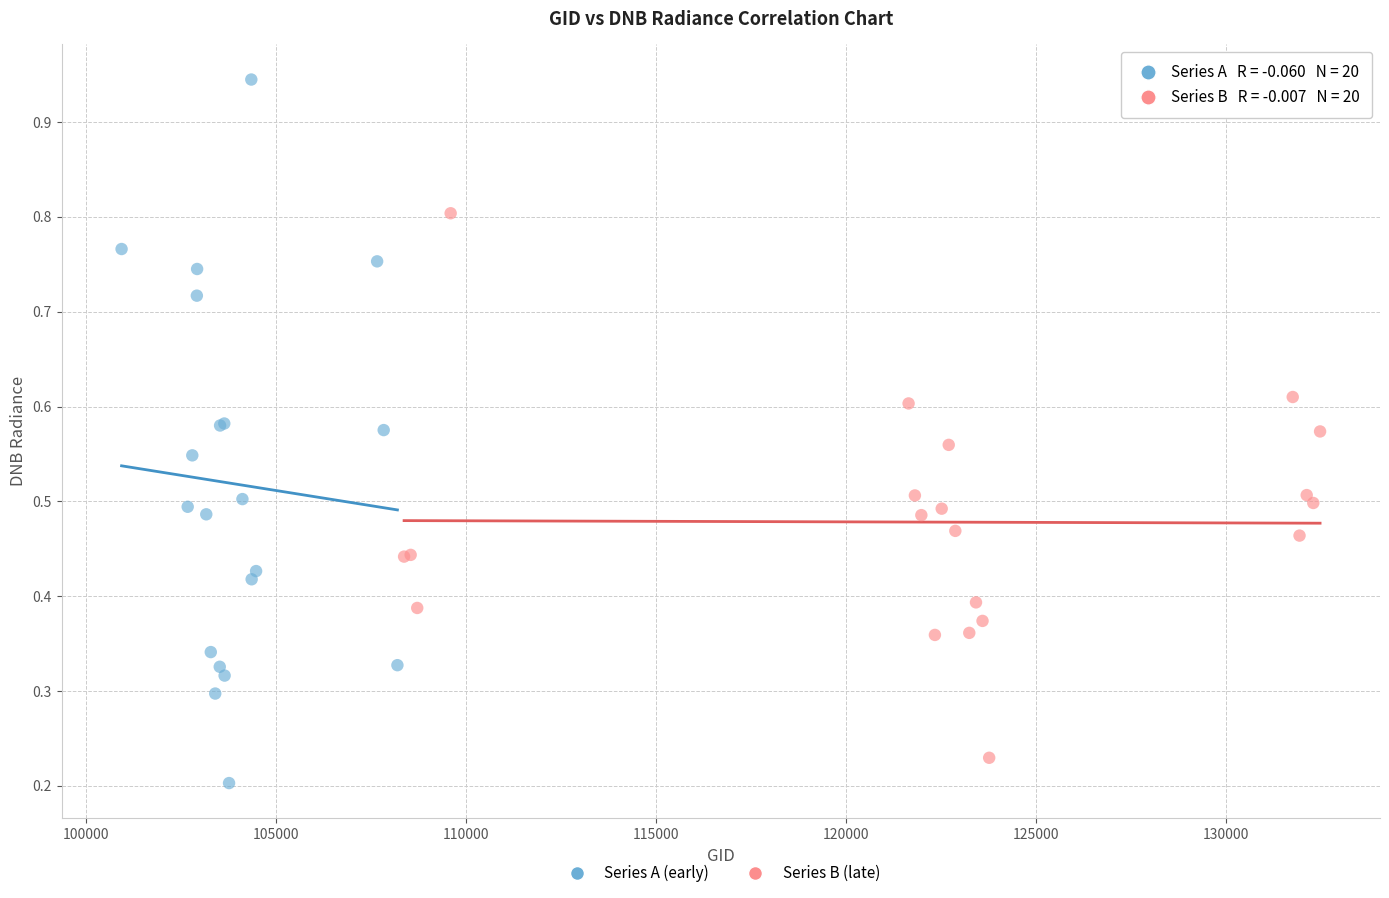

Which series has the widest spread of Y values?

Series A (early)